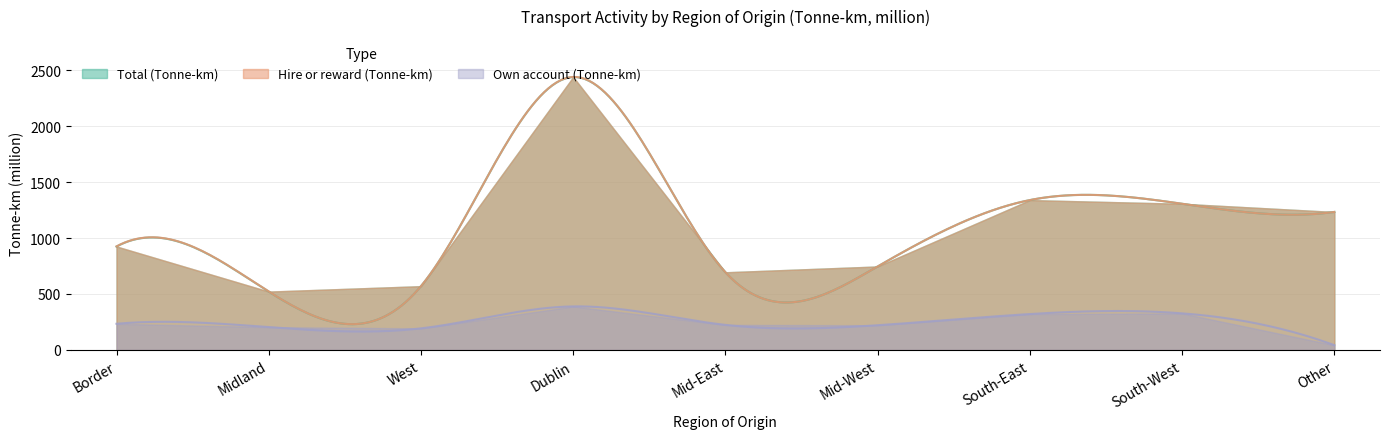

Where is the first local maximum for Hire or reward (Tonne-km)?

Dublin